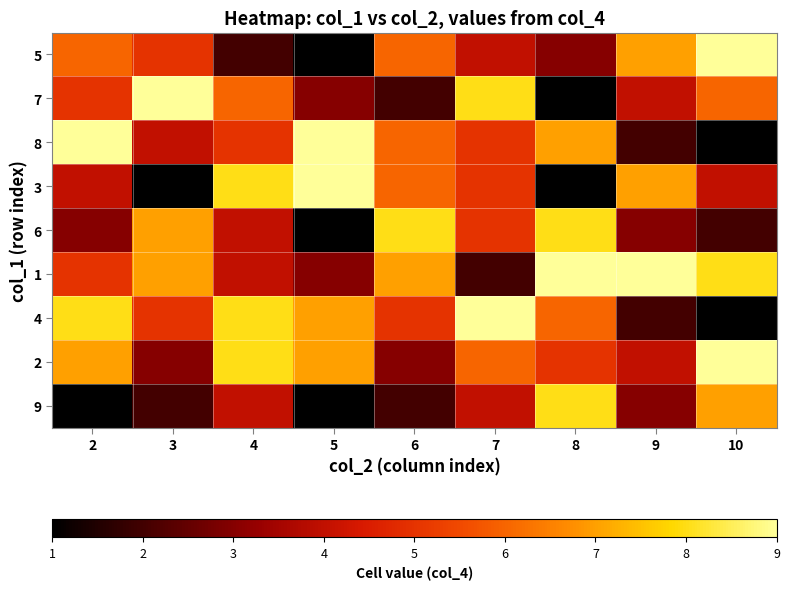

Between 9 and 8, which is larger?

9